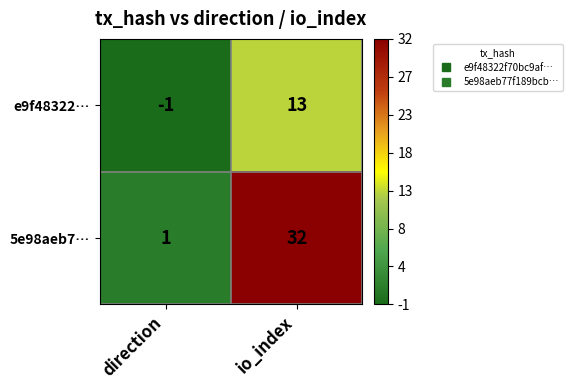

Is it true that e9f48322… equals -1 at direction?

True